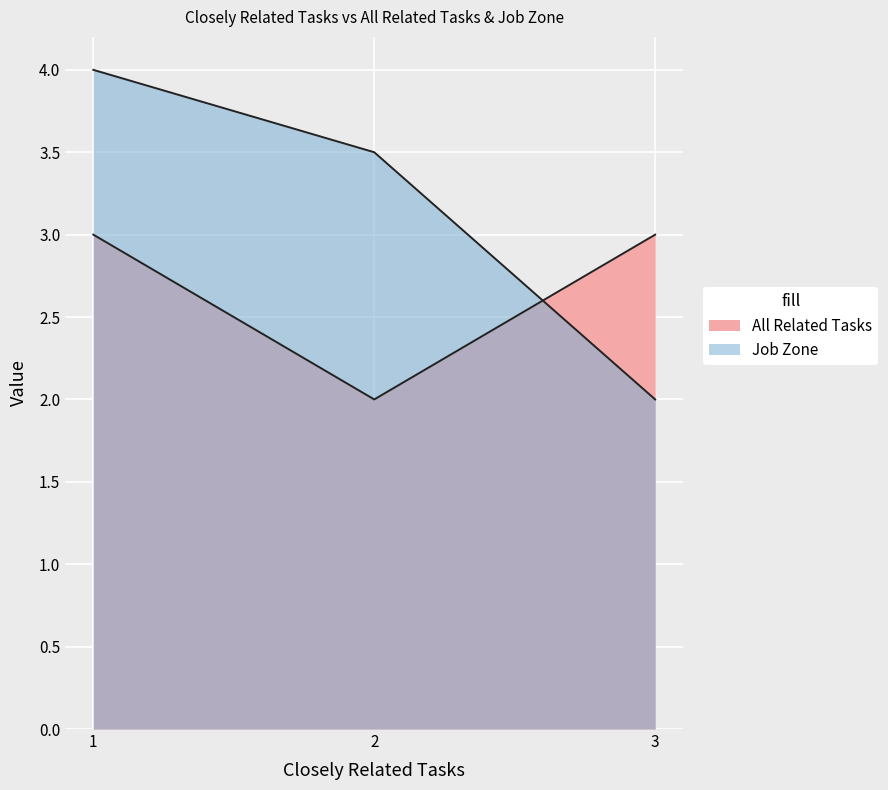

What is the sum of the All Related Tasks values at 1 and 2?

5